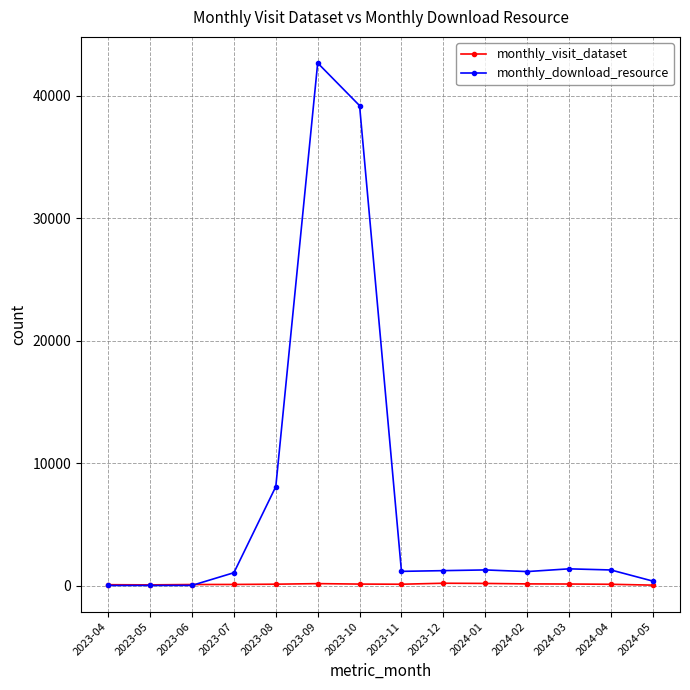

What is the lowest value of the monthly_download_resource series?

6